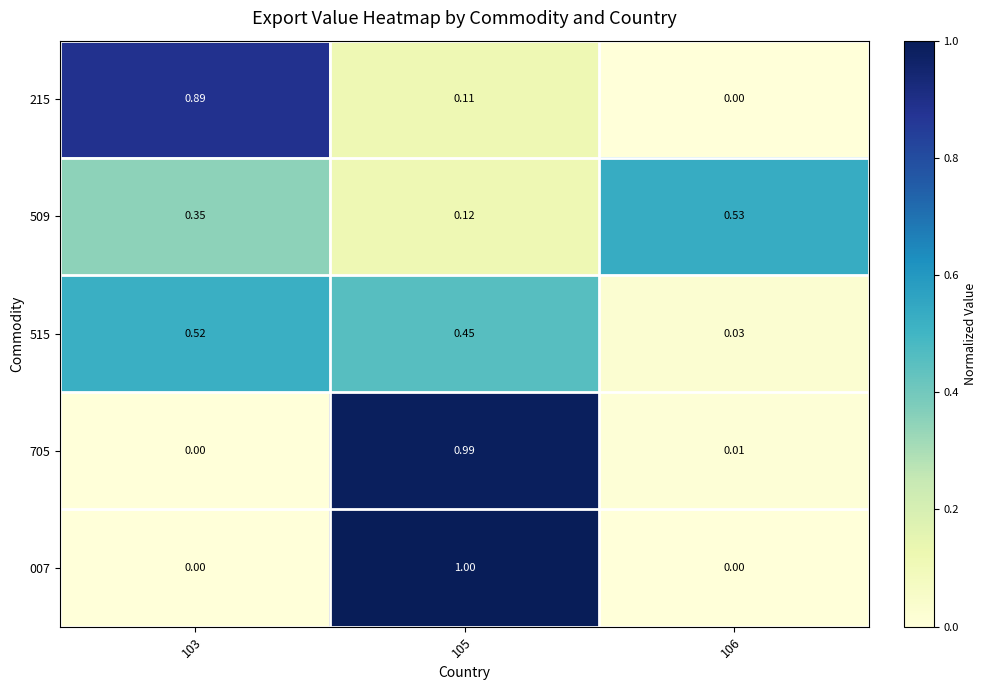

At which category does the chart reach its peak across all series?

105